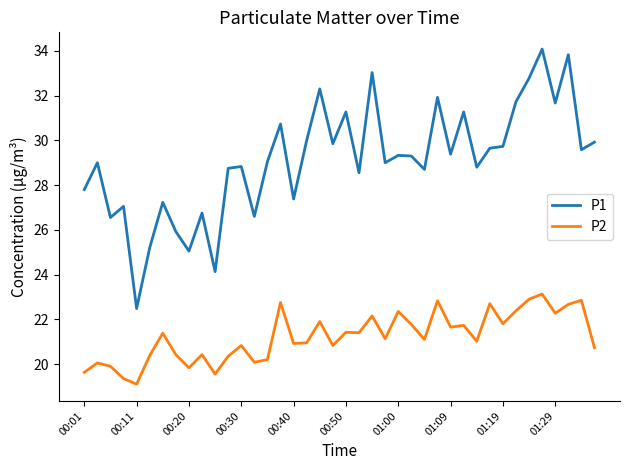

What is the smallest value displayed?

19.1